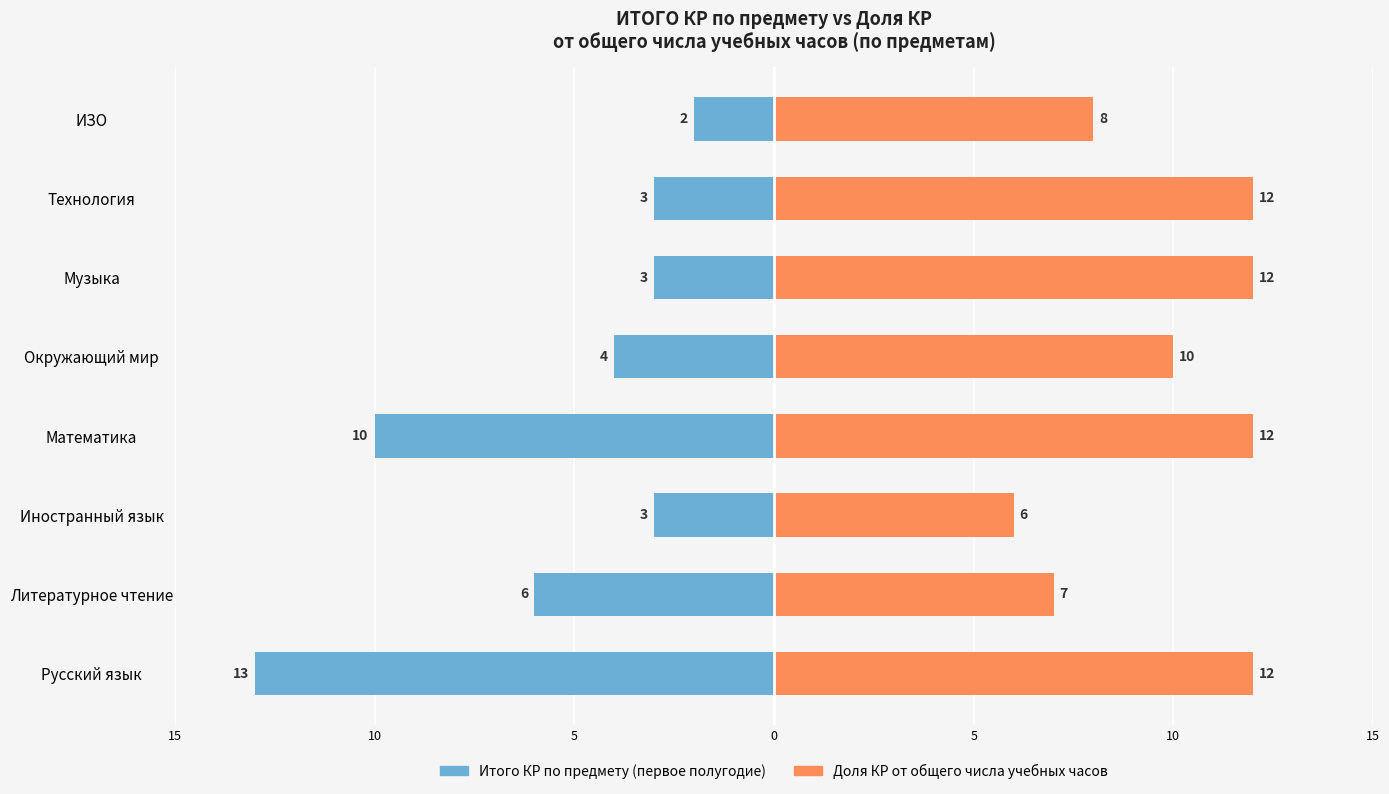

How many data points in Доля КР от общего числа учебных часов are less than 12?

4